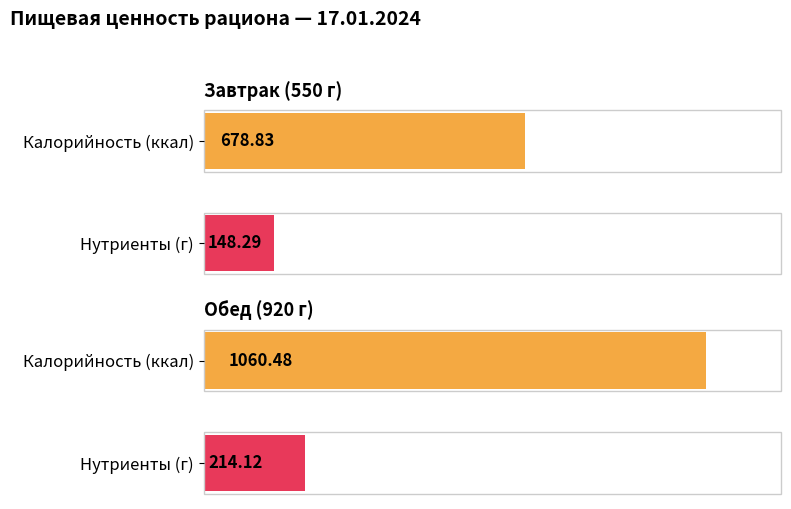

Where does the Калорийность series first go above 1060?

Обед